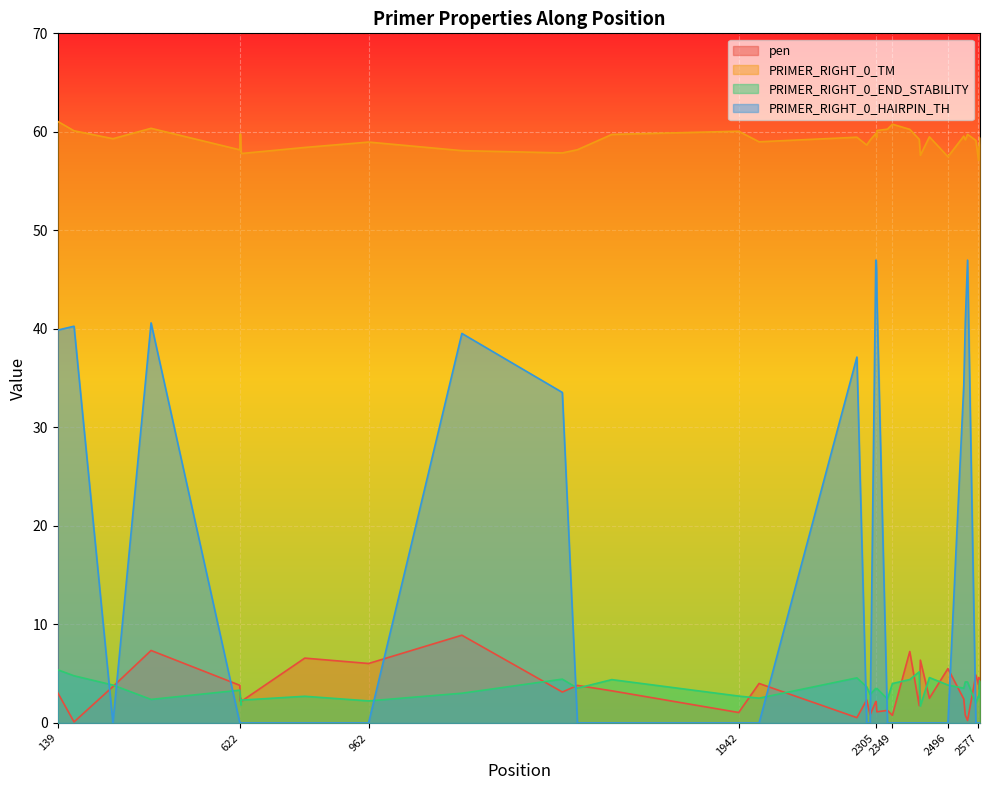

The value of PRIMER_RIGHT_0_END_STABILITY at 2306 is 2.3. True or false?

False